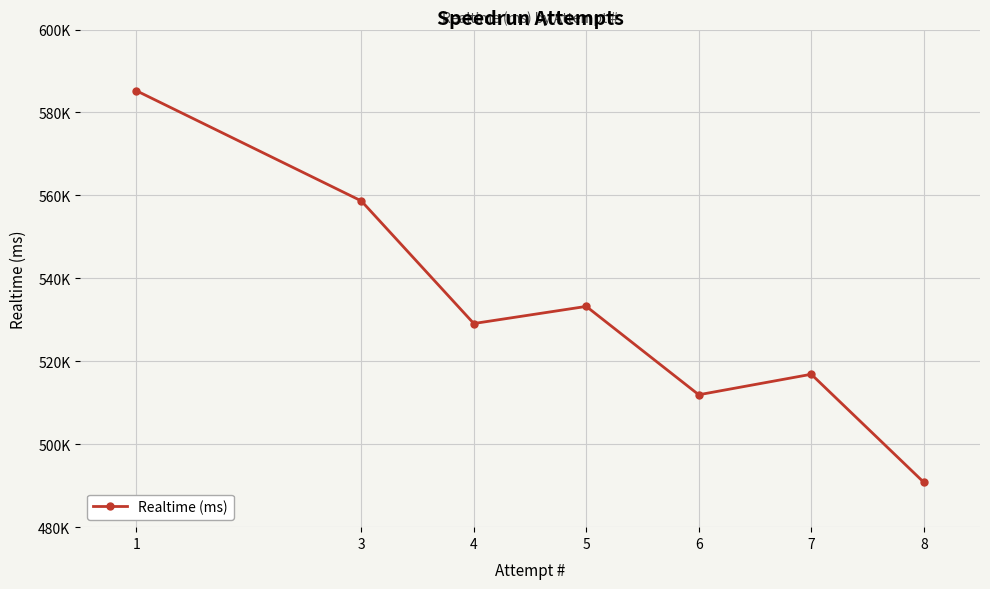

What is the difference between the maximum and minimum values?

94421